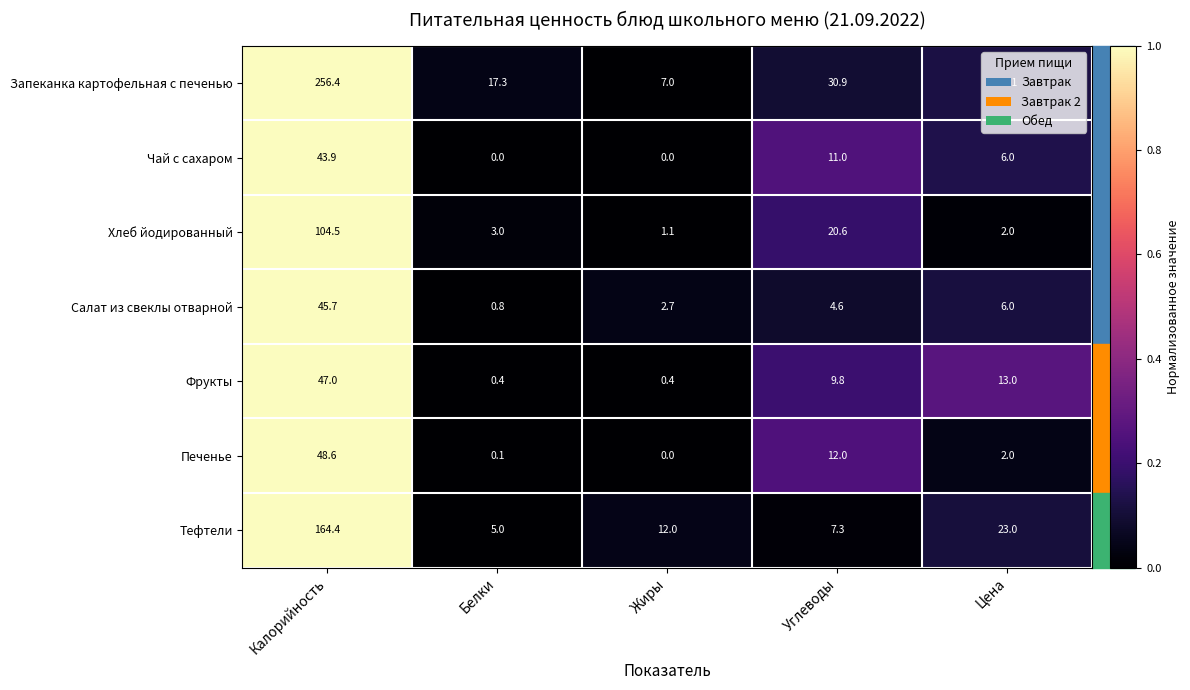

Rank the categories by Хлеб йодированный value from highest to lowest.

Калорийность, Углеводы, Белки, Цена, Жиры